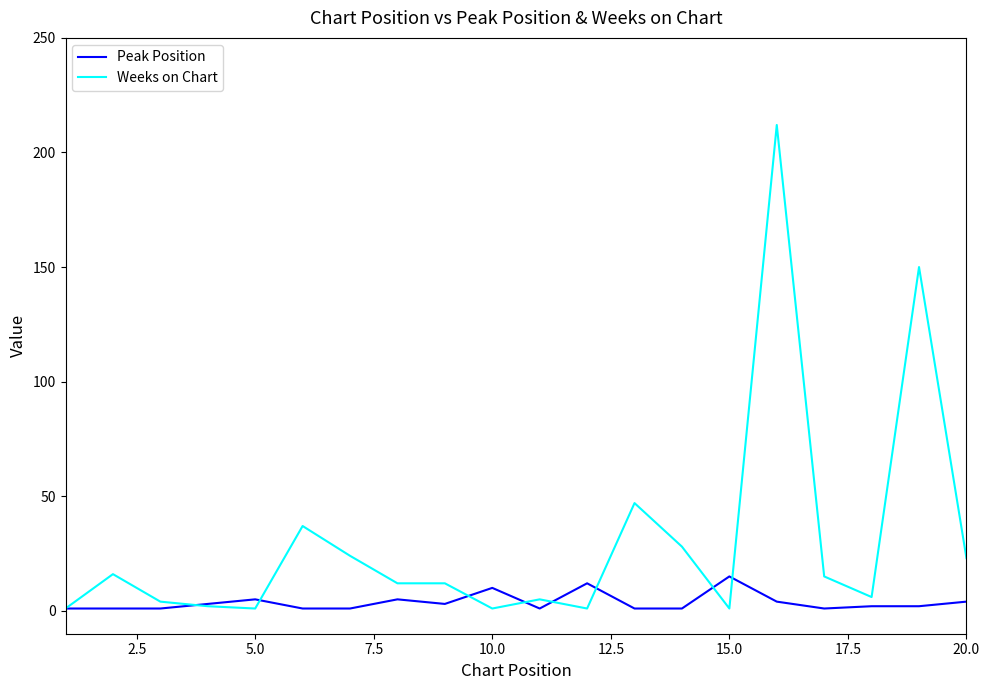

Which series has the largest total across all categories?

Weeks on Chart